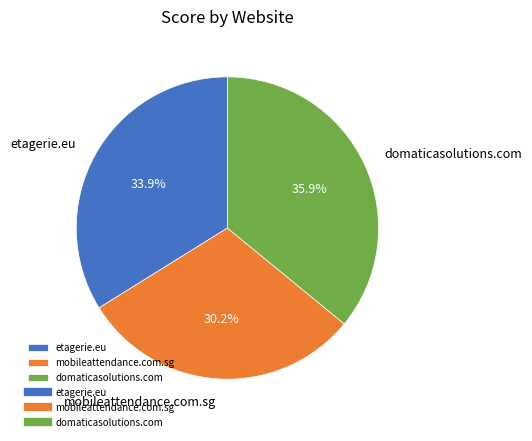

What is the largest slice in the pie chart?

domaticasolutions.com